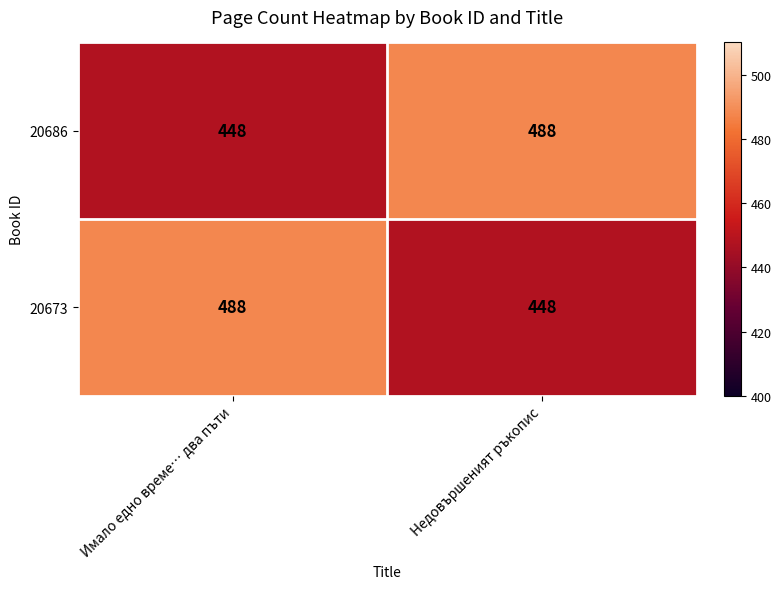

What is the difference between the maximum and minimum values in the 20686 series?

40